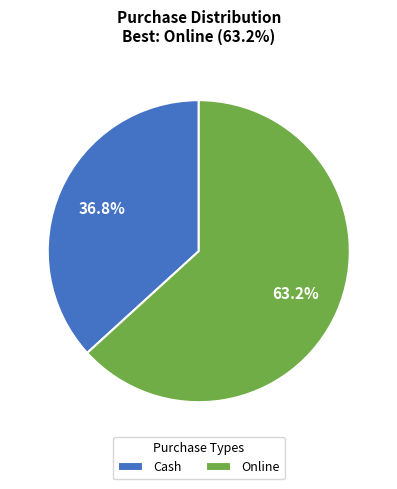

What is the largest slice in the pie chart?

Online